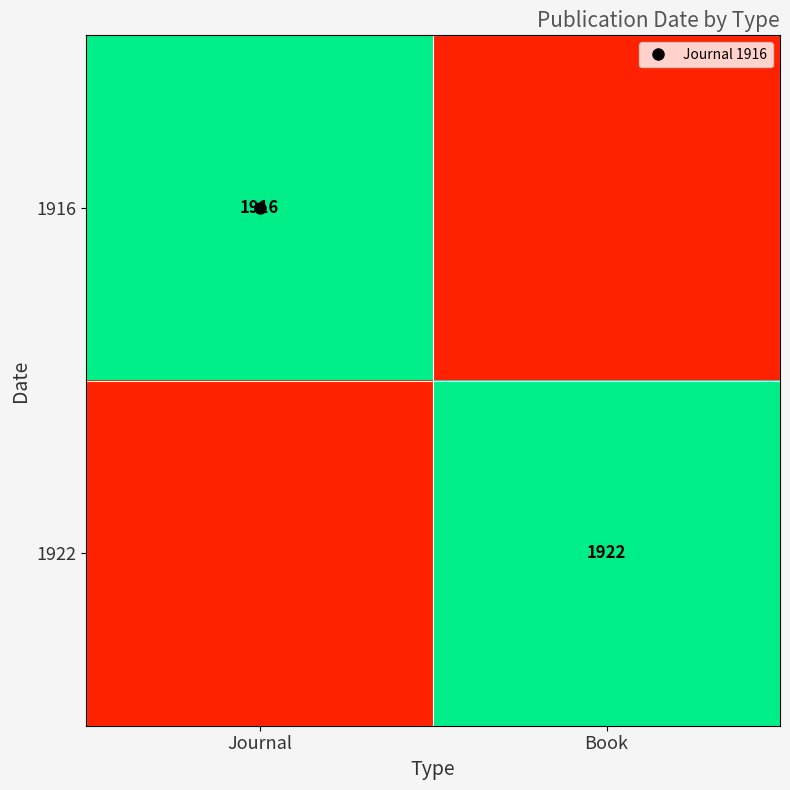

What is the maximum value for 1916?

1916